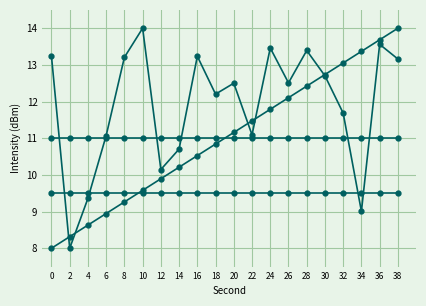

Does the chart display data point markers on the line(s)?

Yes